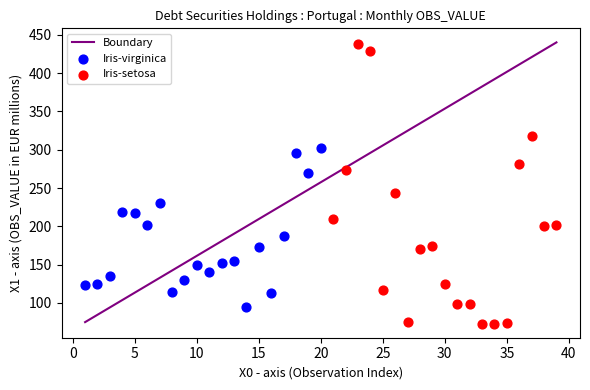

Which series has the largest Y range (max minus min)?

Iris-setosa